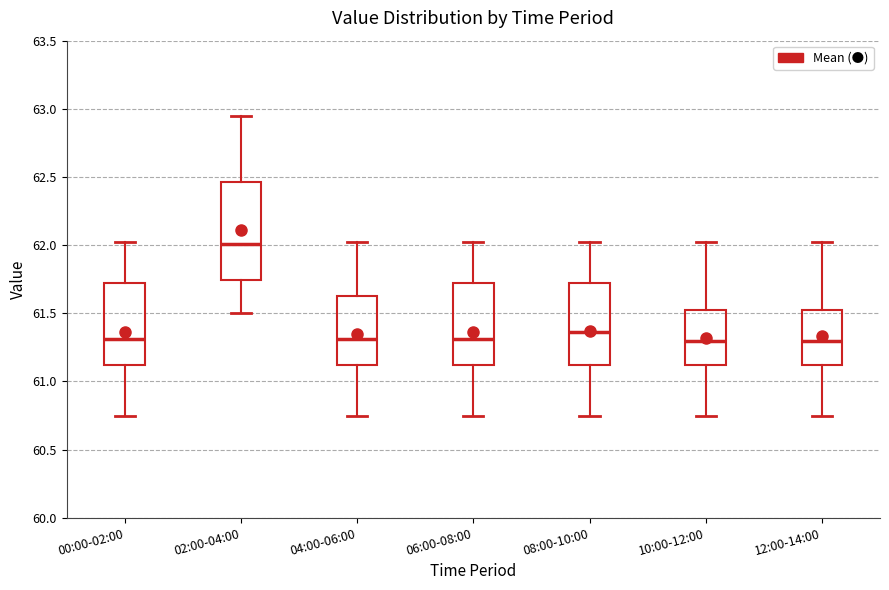

Reading left to right, transcribe this box plot: for each box, give where its median line is, the range the box spans, and where its two whiskers end, as read against the y-axis. The values are not printed on the chart, so give them approximately, as read against the axis.

00:00-02:00: median 61.30, box 61.10 to 61.70, whiskers 60.75 to 62.00
02:00-04:00: median 62.00, box 61.75 to 62.45, whiskers 61.50 to 62.95
04:00-06:00: median 61.30, box 61.10 to 61.65, whiskers 60.75 to 62.00
06:00-08:00: median 61.30, box 61.10 to 61.70, whiskers 60.75 to 62.00
08:00-10:00: median 61.35, box 61.10 to 61.70, whiskers 60.75 to 62.00
10:00-12:00: median 61.30, box 61.10 to 61.50, whiskers 60.75 to 62.00
12:00-14:00: median 61.30, box 61.10 to 61.50, whiskers 60.75 to 62.00